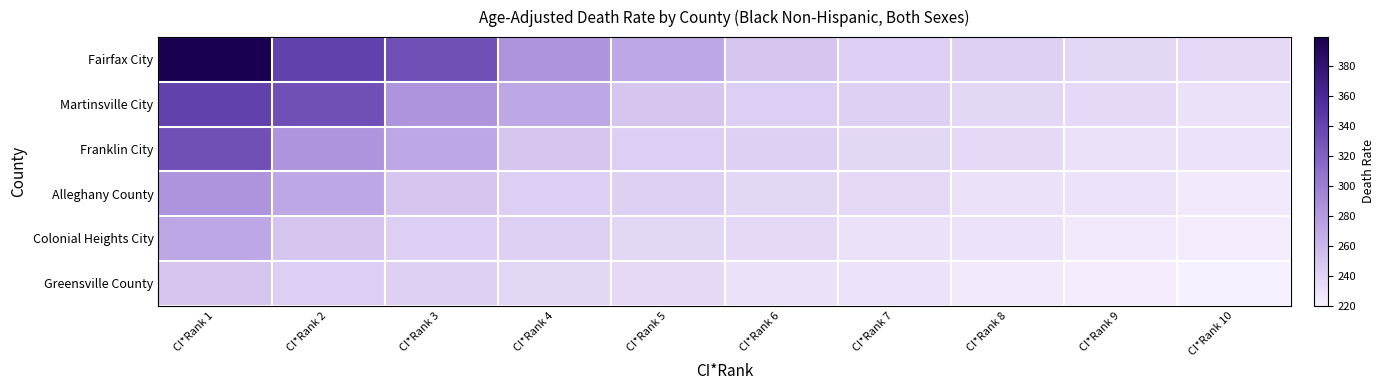

What is the spread (max minus min) of values at CI*Rank 5?

35.3